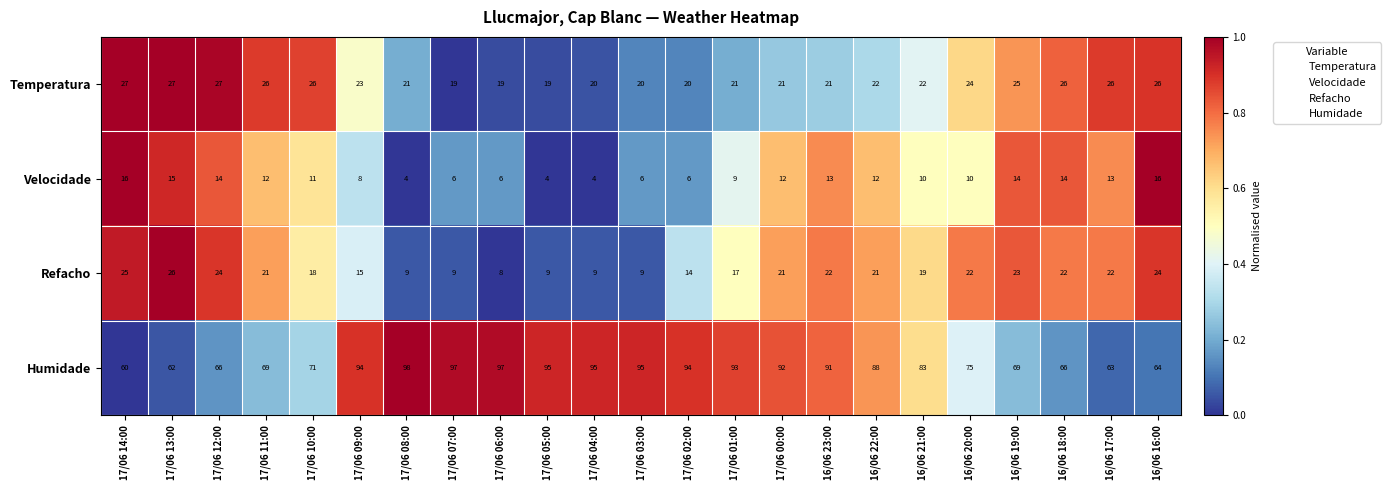

What is the minimum value shown in the chart?

4